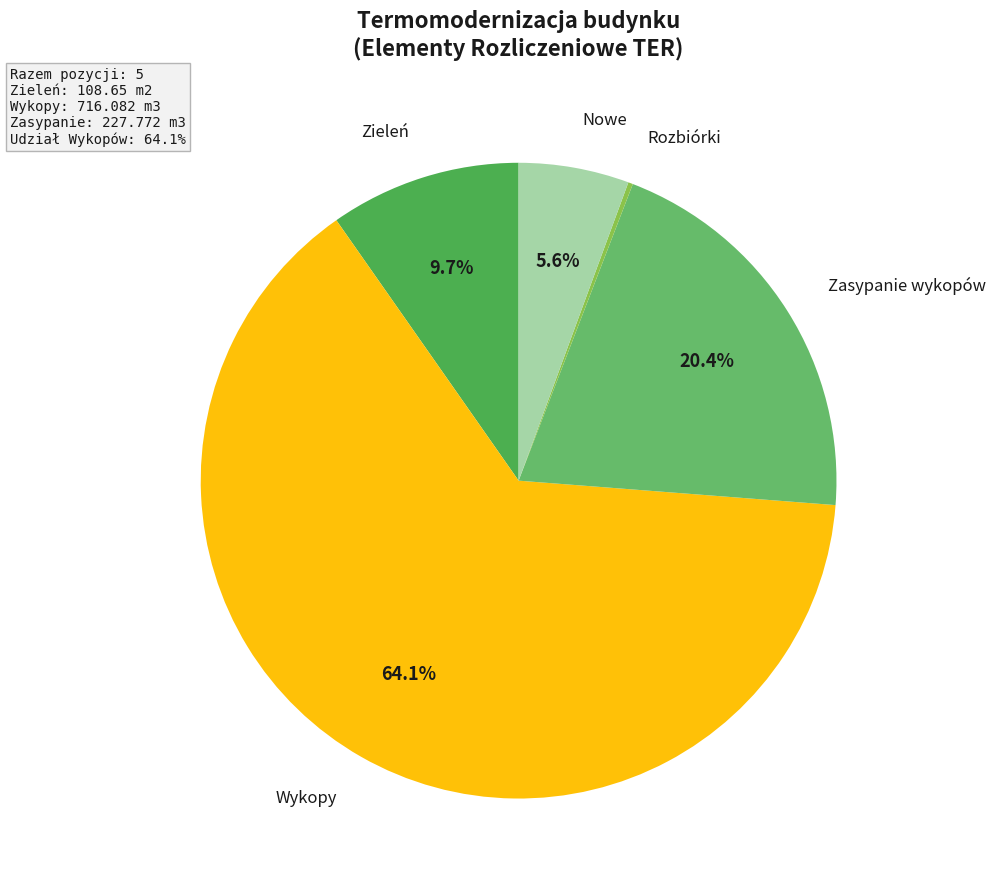

Does any single category account for the majority?

Yes